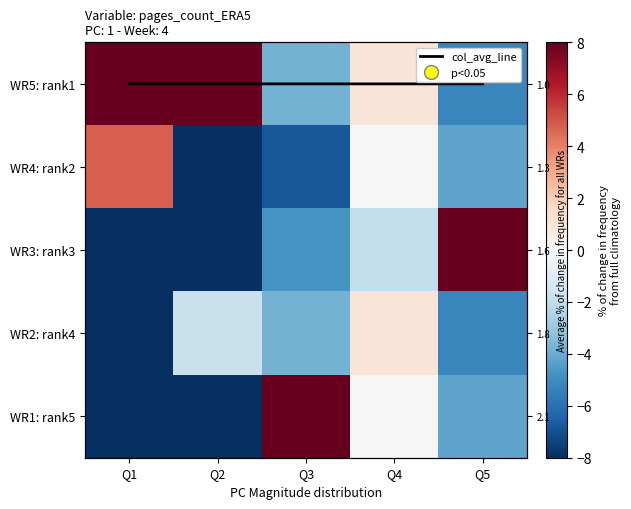

Is it true that WR4: rank2 equals 4.8 at Q1?

True